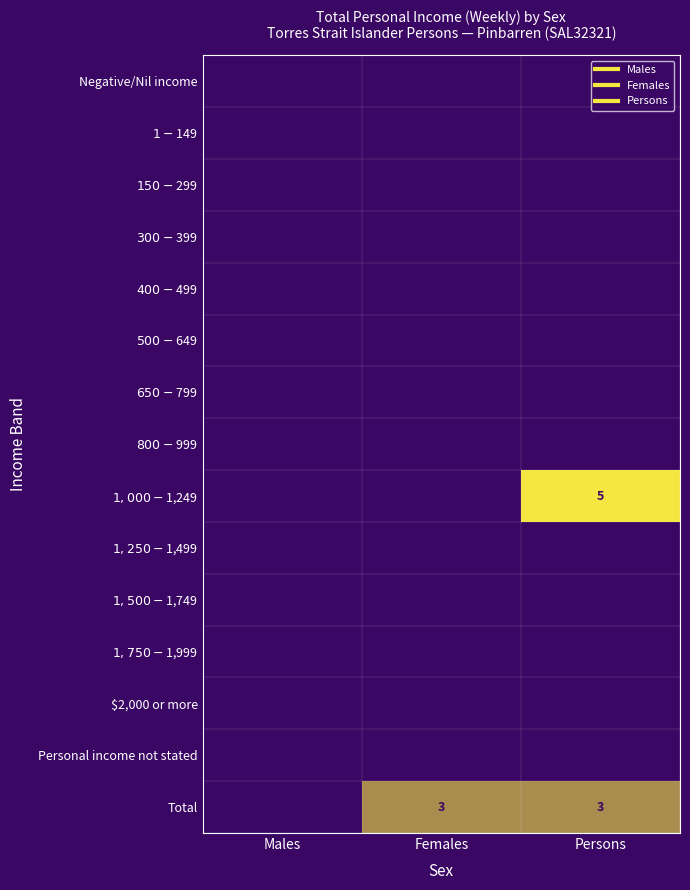

The value of $1,000-$1,249 at Males is 2. True or false?

False